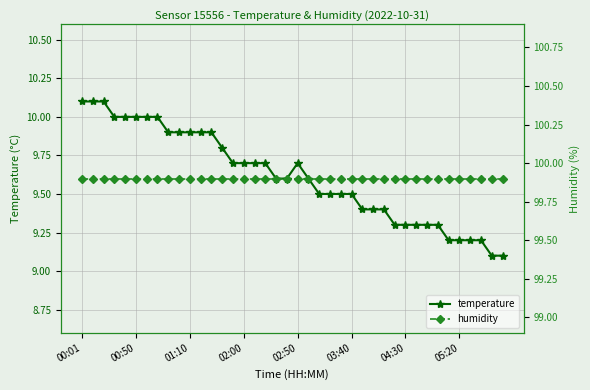

At which label is humidity closest to 99?

00:01